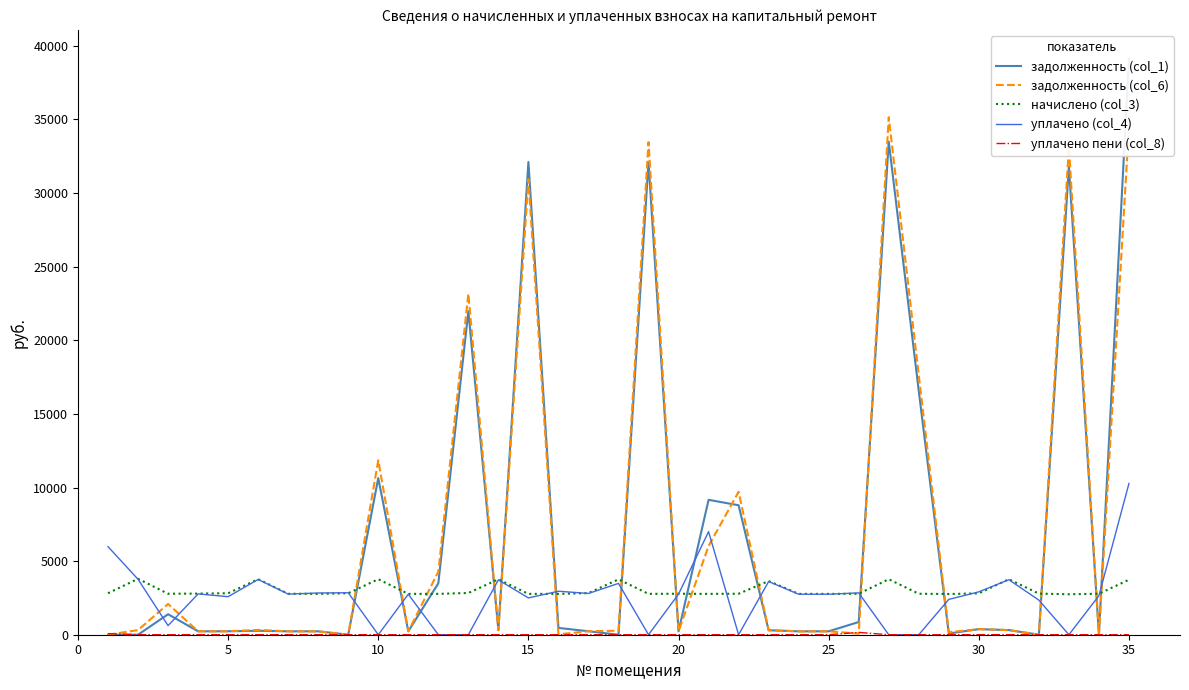

Which series ends up on top after the final intersection of начислено (col_3) and задолженность (col_6)?

задолженность (col_6)